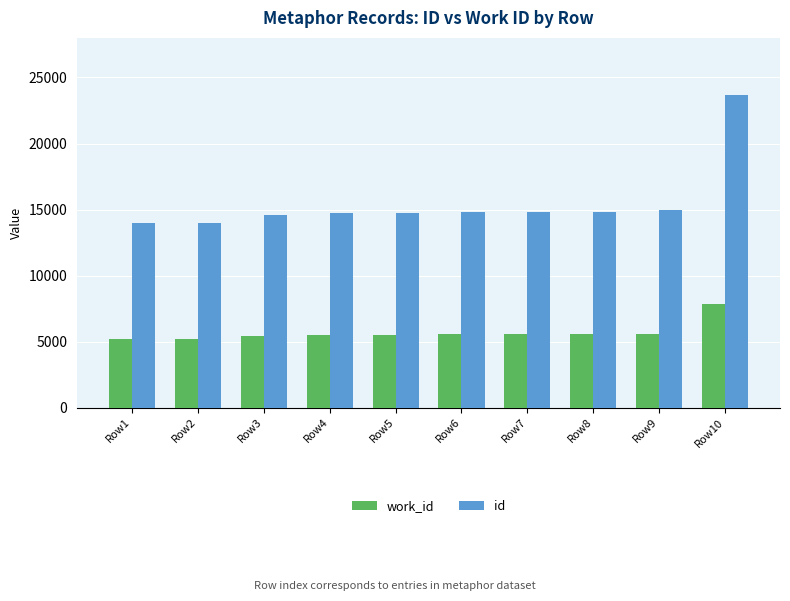

What is the sum of all work_id values?

56948